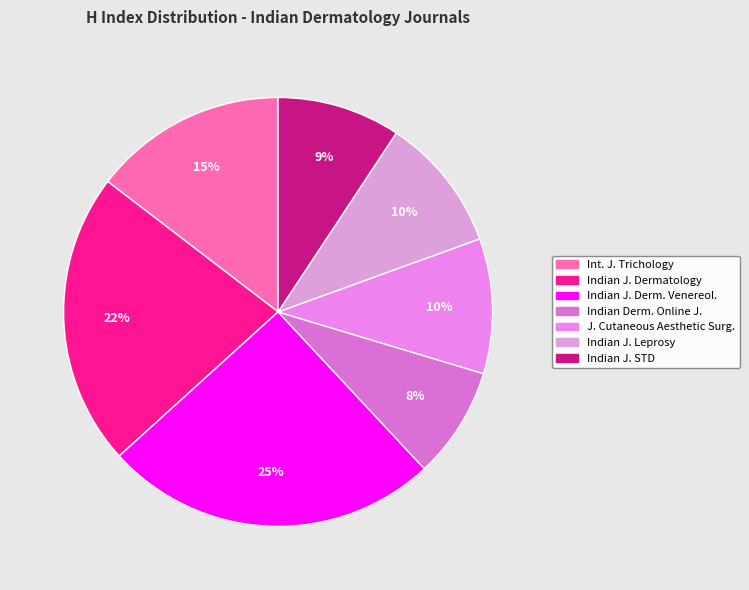

Which category has the smallest portion of the pie?

Indian Dermatology Online Journal